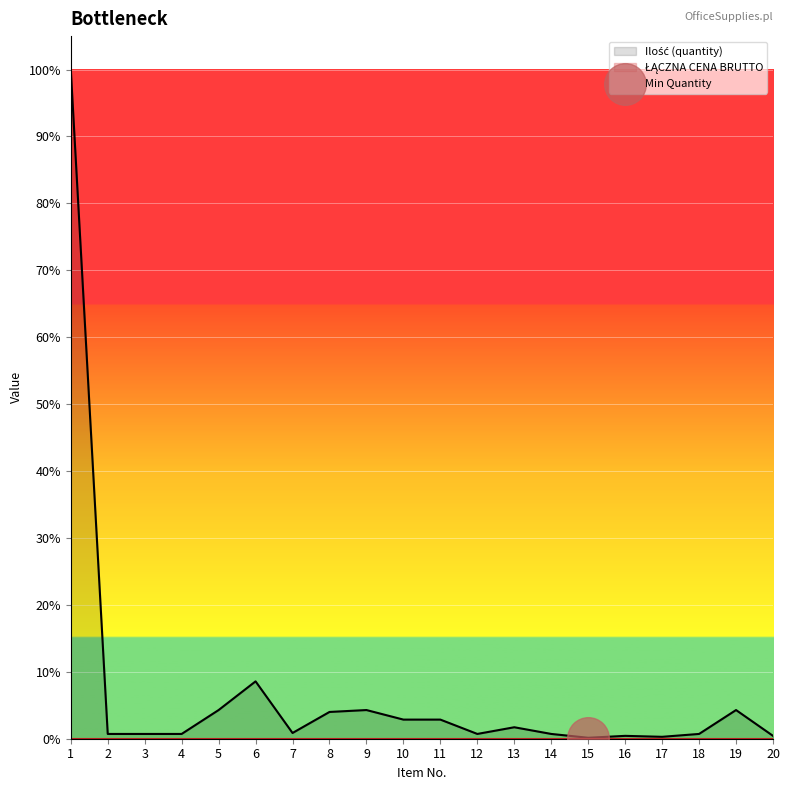

Between 16 and 1, which is larger?

1